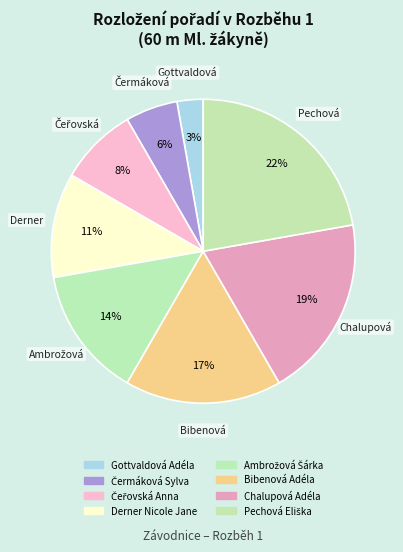

What is the smallest slice in the pie chart?

Gottvaldová Adéla